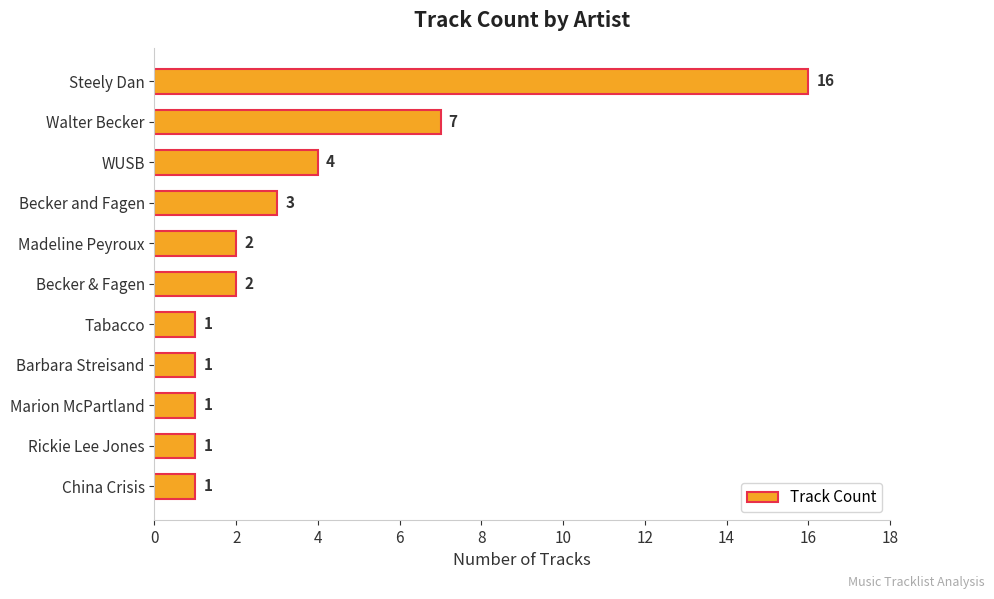

How many bars are there in total?

11